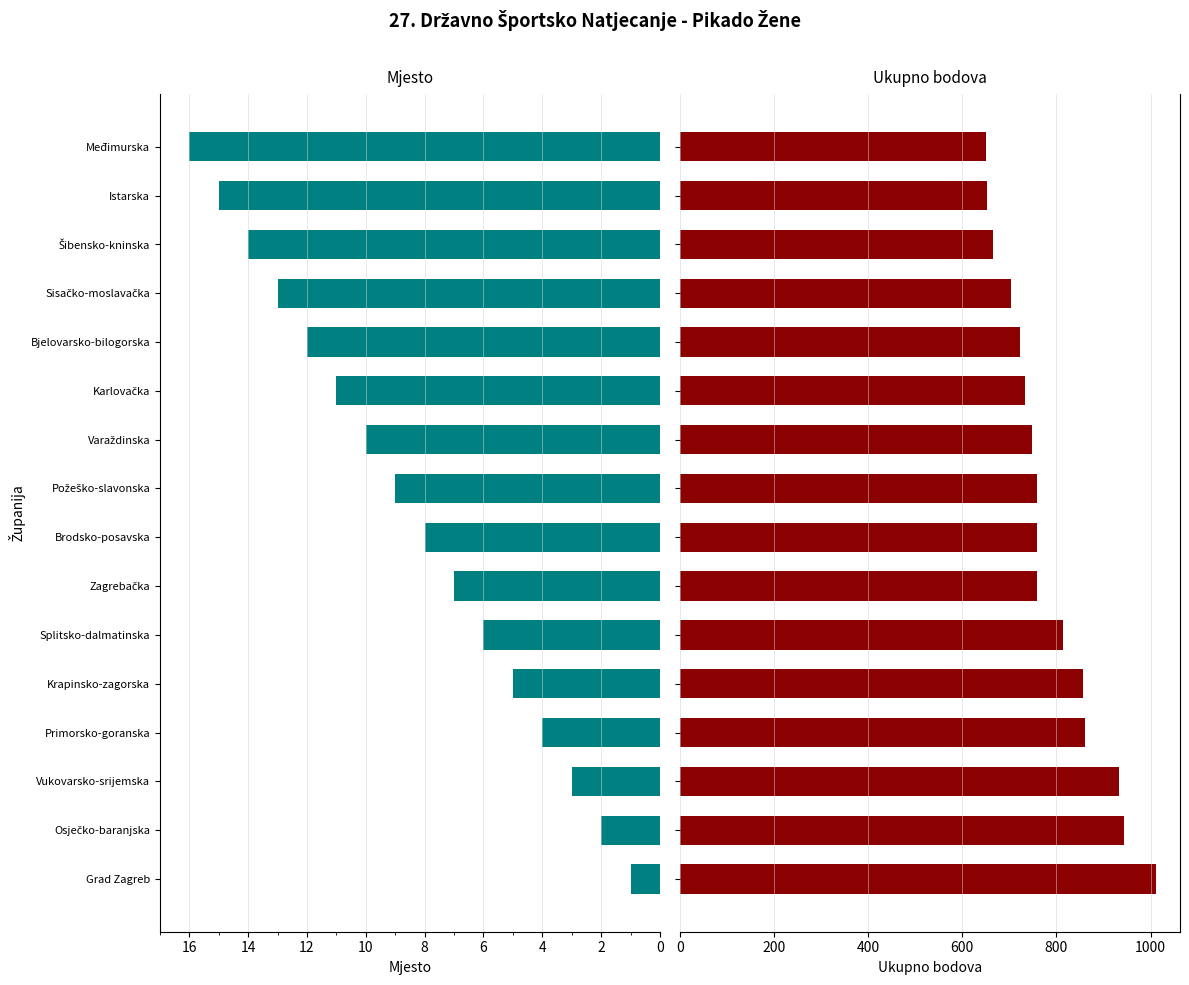

What is the average value of the Ukupno (Total) series?

786